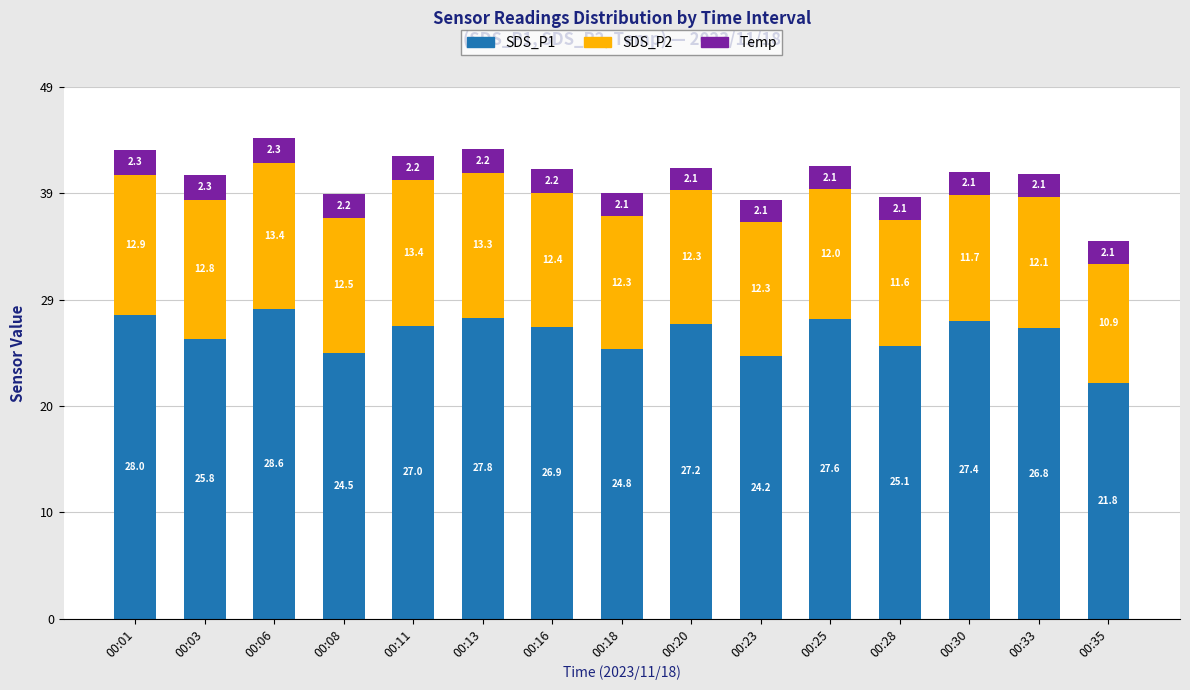

What is the average value of the SDS_P1 series?

26.2